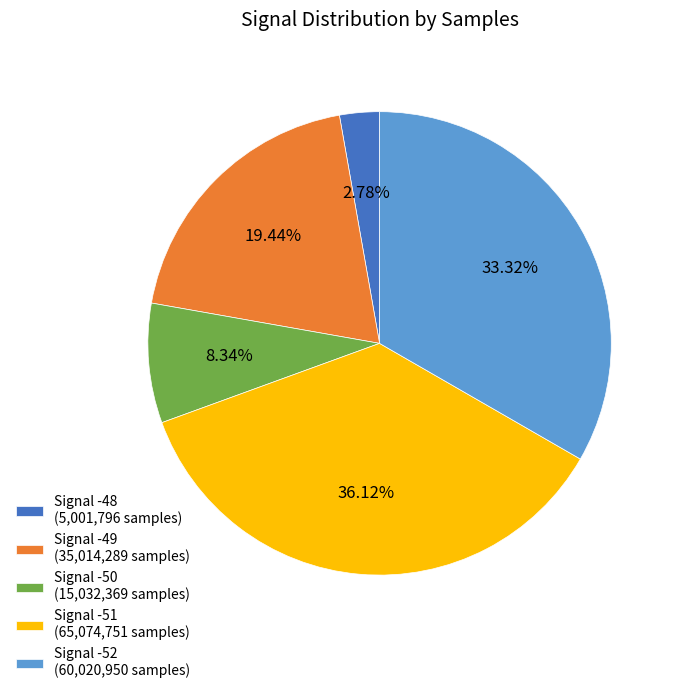

How many slices are in this pie chart?

5